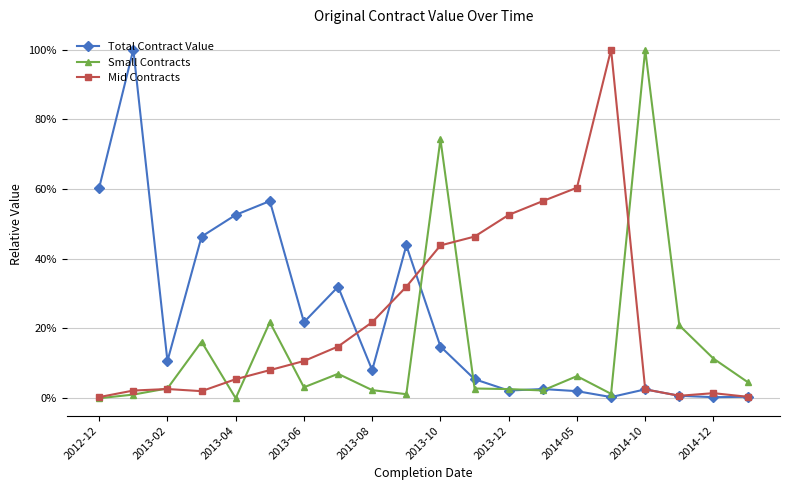

How many lines are shown in the chart?

3